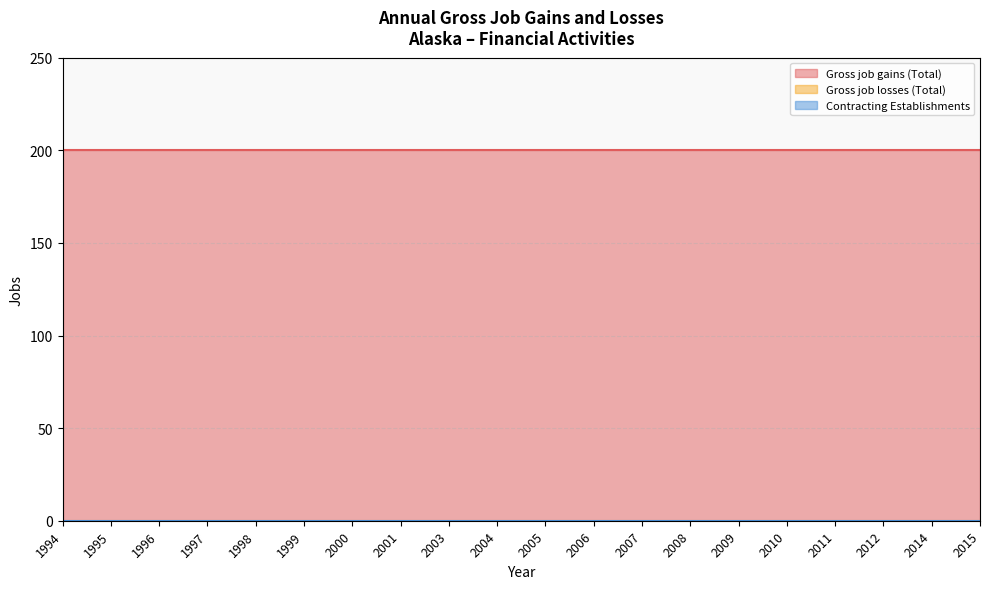

What are all the series names shown in the legend?

Gross job gains (Total), Gross job losses (Total), Contracting Establishments